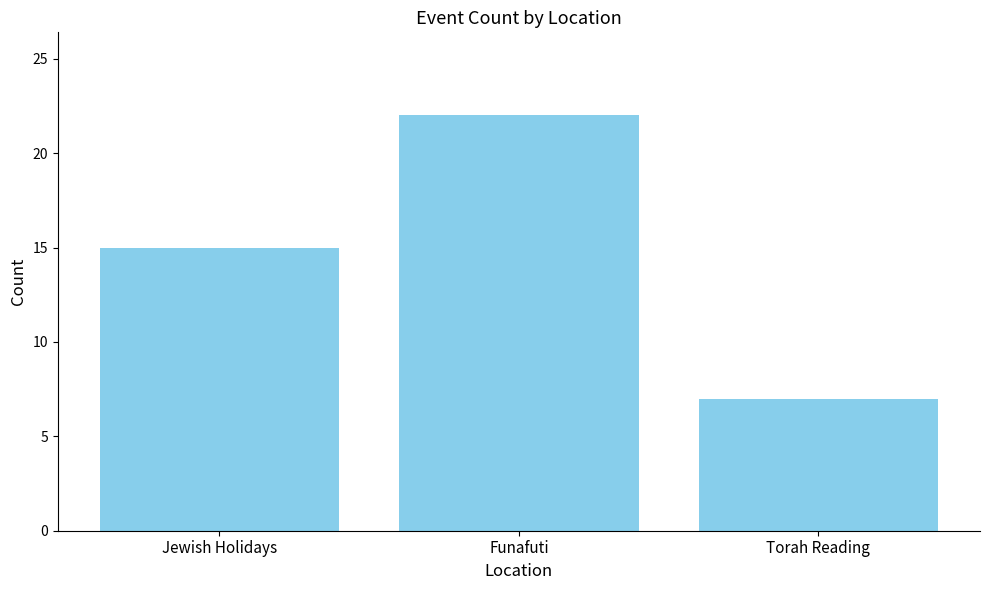

Rank the categories by value from lowest to highest.

Torah Reading, Jewish Holidays, Funafuti